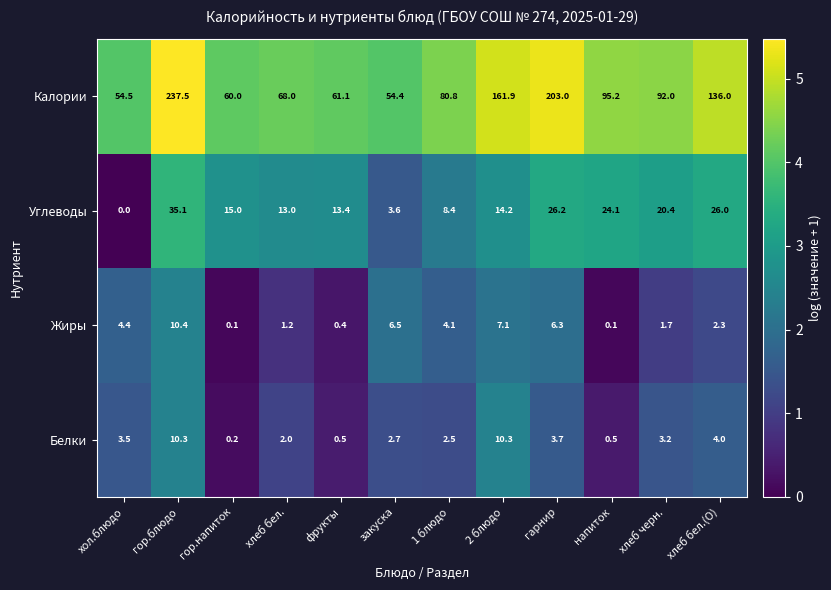

What is the approximate value of Углеводы at напиток?

24.1